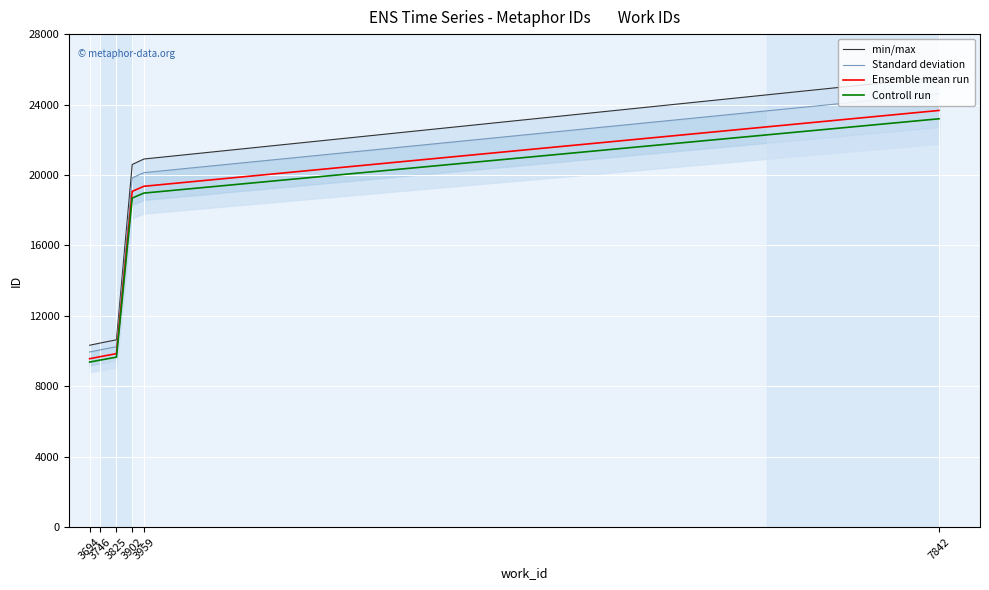

What is the value of the Ensemble mean run point at the 6th from the left?

23664.0